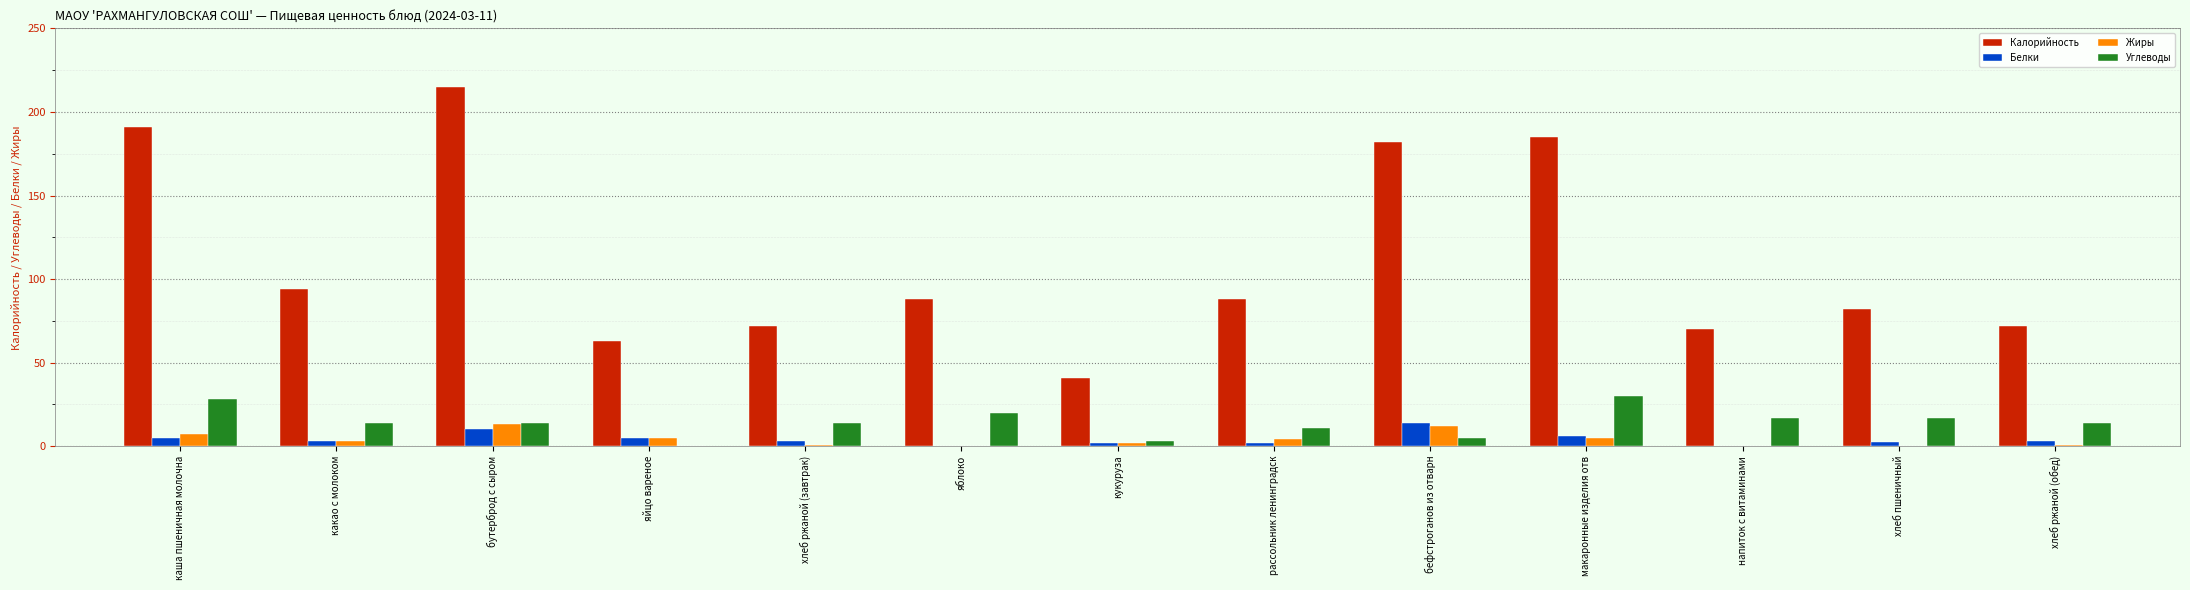

What are all the series names shown in the legend?

Калорийность, Белки, Жиры, Углеводы